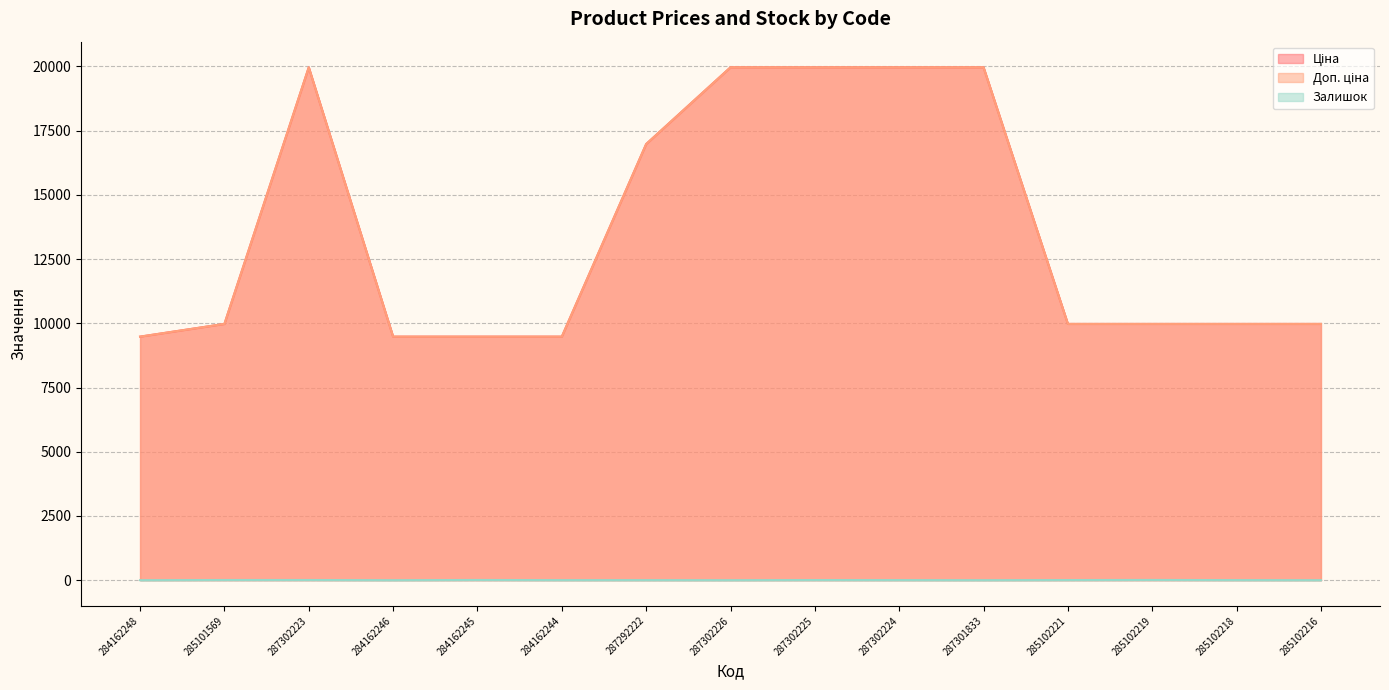

Reading left to right, extract all data points from this chart.

Ціна: 9480.1	9975.0	19964.2	9480.1	9480.1	9480.1	16976.3	19964.2	19964.2	19964.2	19964.2	9975.0	9975.0	9975.0	9975.0
Доп. ціна: 9480.1	9975.0	19964.2	9480.1	9480.1	9480.1	16976.3	19964.2	19964.2	19964.2	19964.2	9975.0	9975.0	9975.0	9975.0
Залишок: 0.0	7.0	7.0	0.0	8.0	2.0	2.0	0.0	5.0	3.0	0.0	5.0	9.0	3.0	0.0